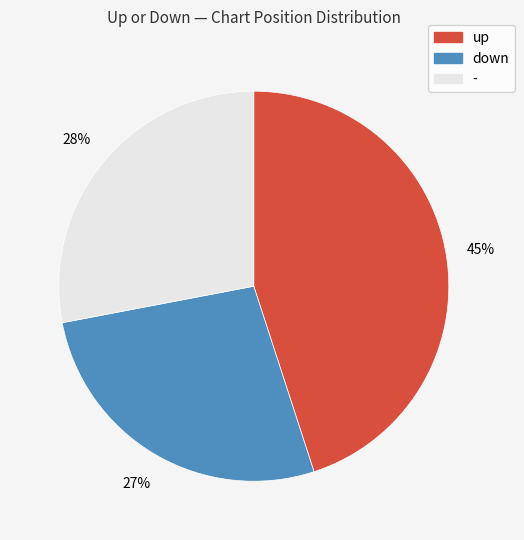

The down slice represents 27% of the pie. True or false?

True